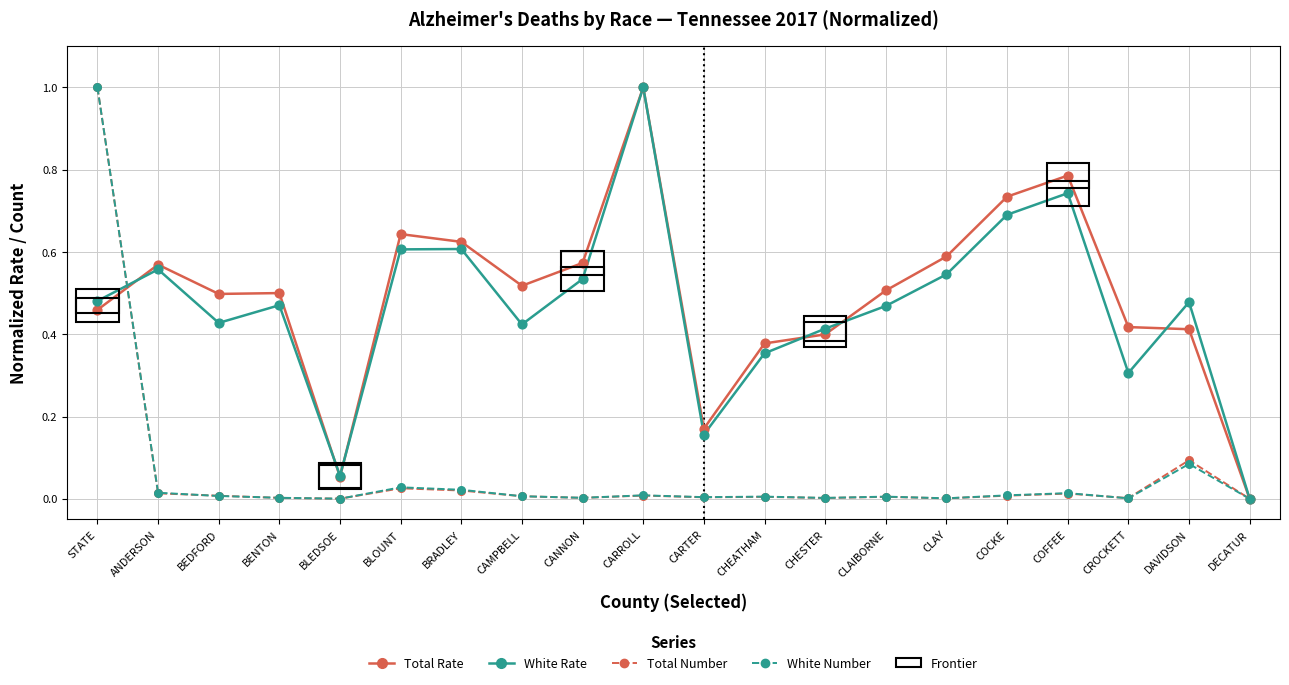

At which category is the sum across all series the highest?

STATE